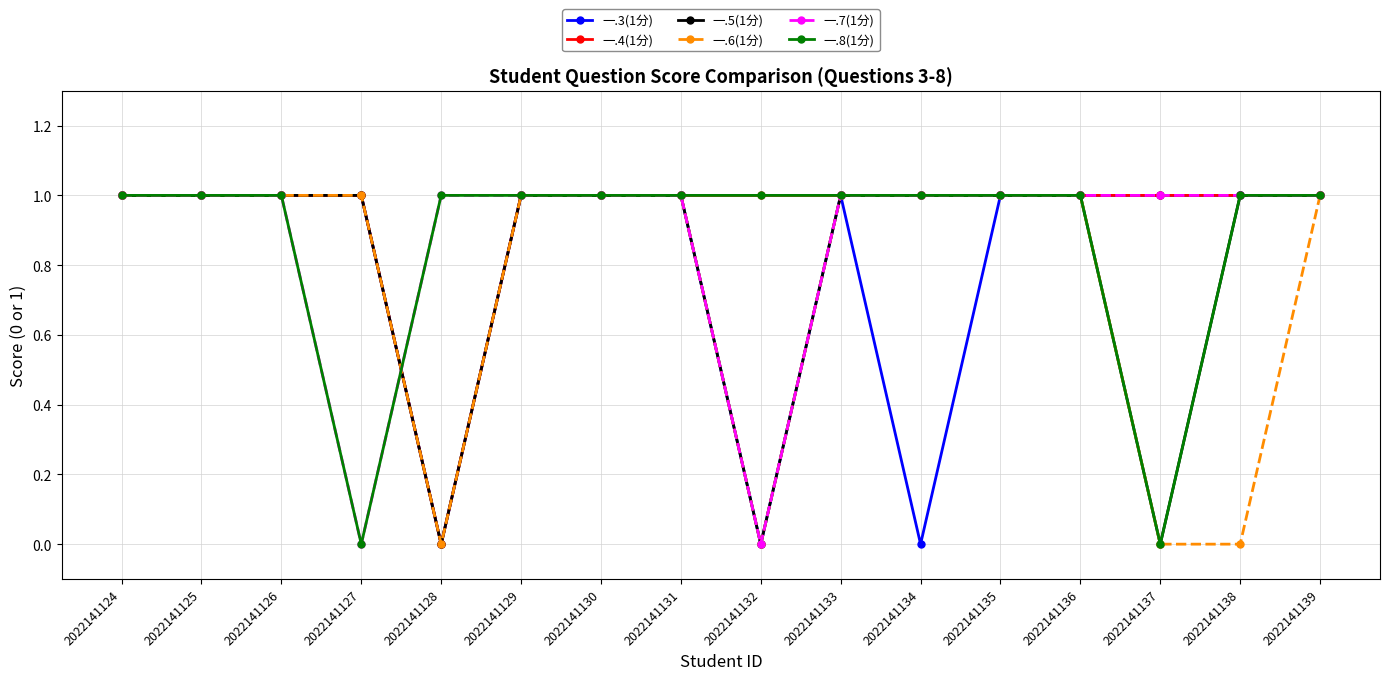

In 一.3(1分), how many points are lower than both neighbors (excluding endpoints)?

3